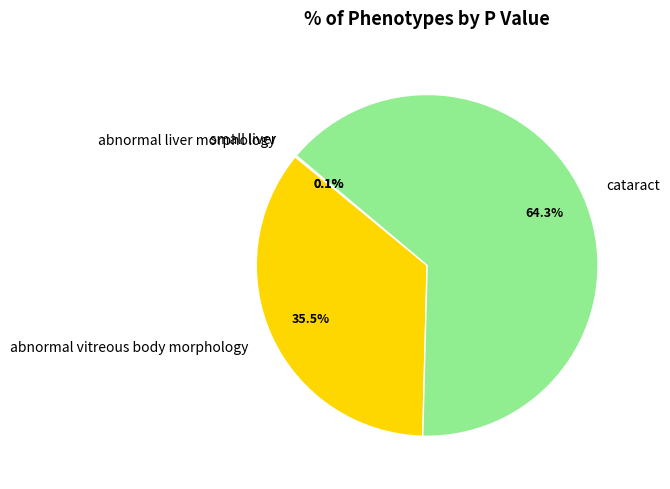

Which slice is the largest?

cataract